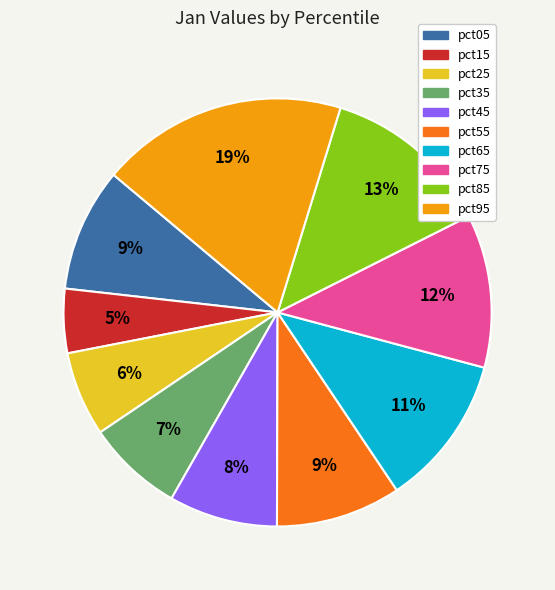

How many segments does this pie chart have?

10